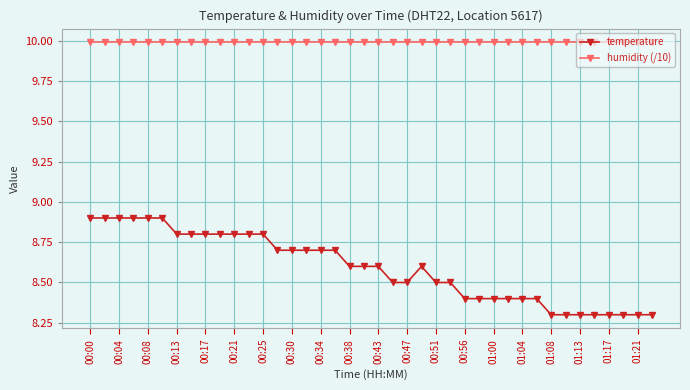

What are all the series names shown in the legend?

temperature, humidity (/10)